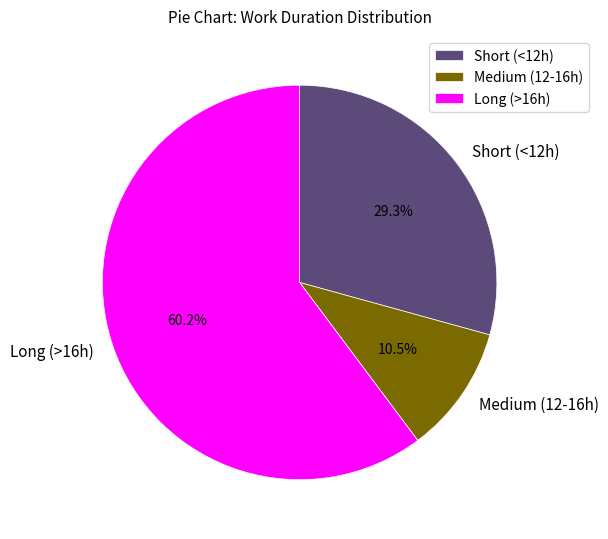

Which category has the biggest portion of the pie?

Long (>16h)